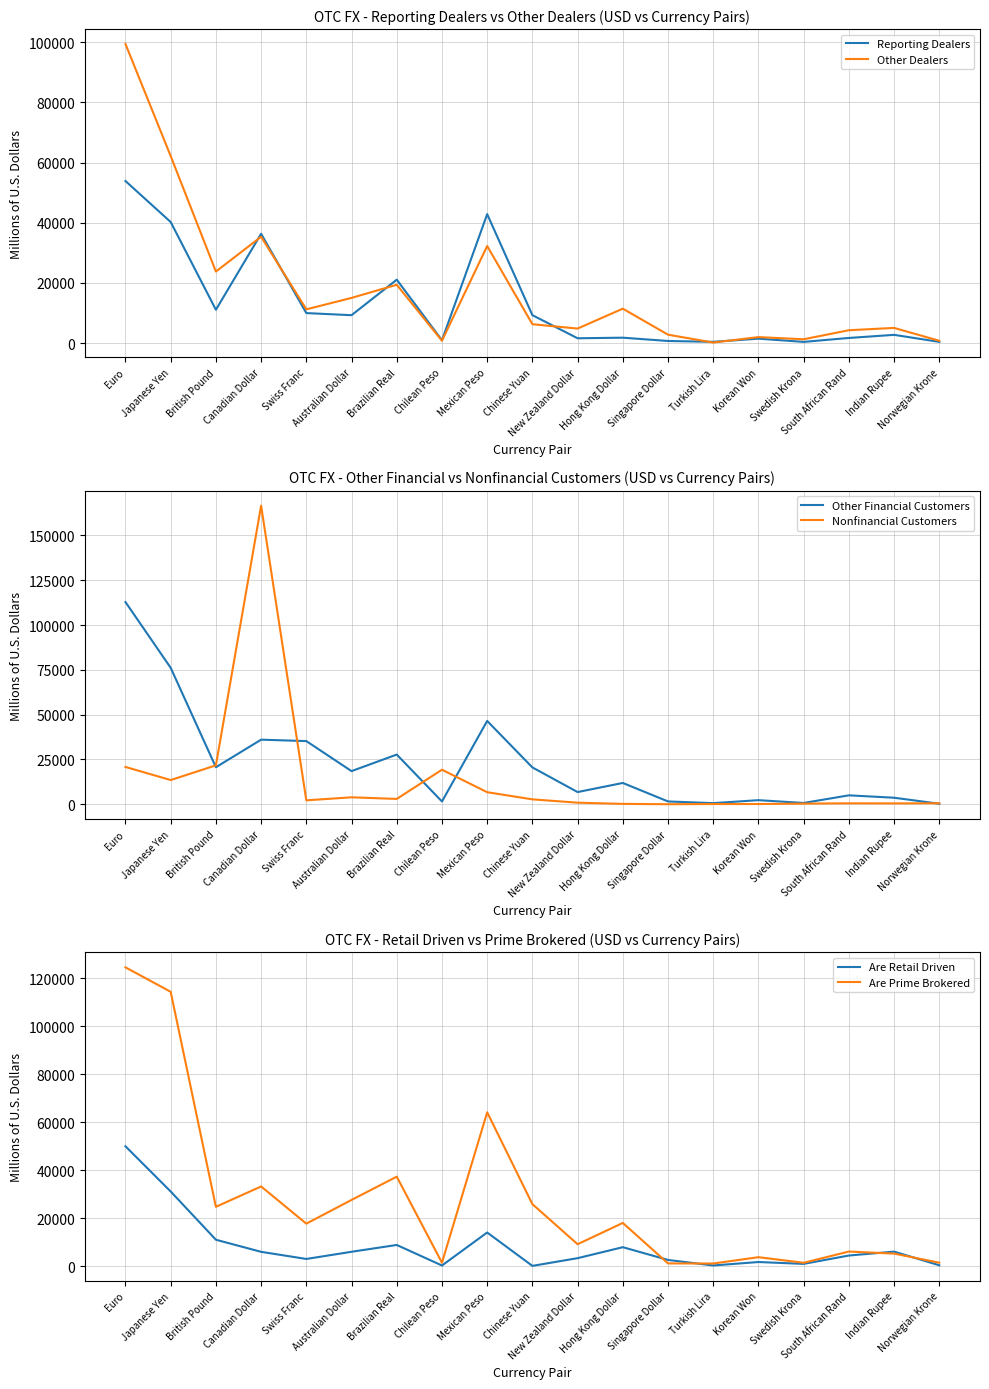

The value of Nonfinancial Customers at Korean Won is 162. True or false?

False